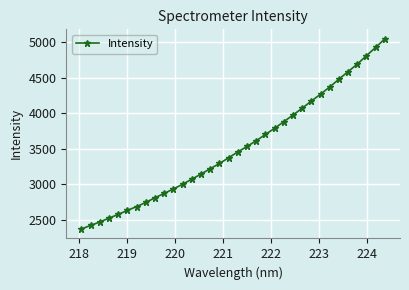

How many data points does each series have?

34